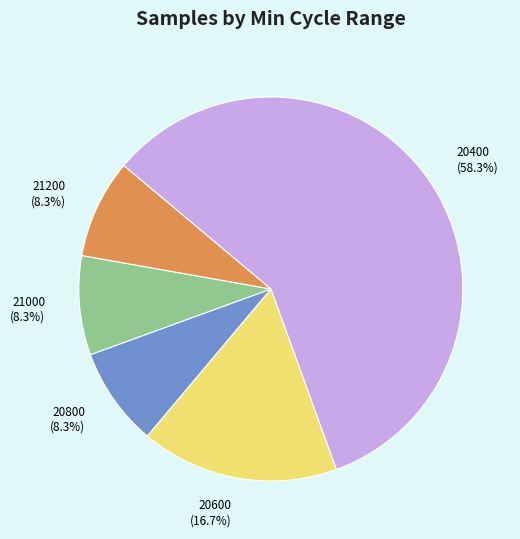

How much of the chart is everything except 20800?

91.7%